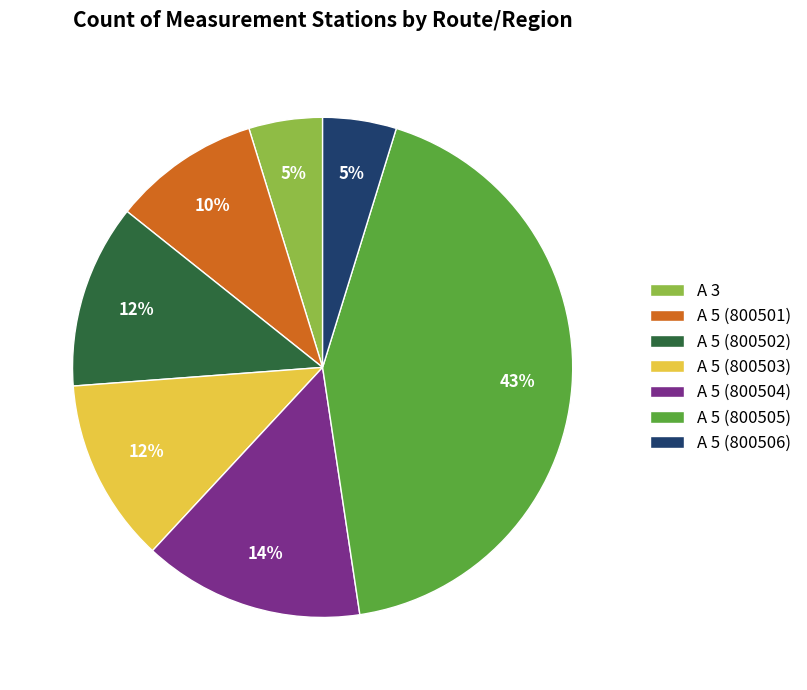

How many segments does this pie chart have?

7